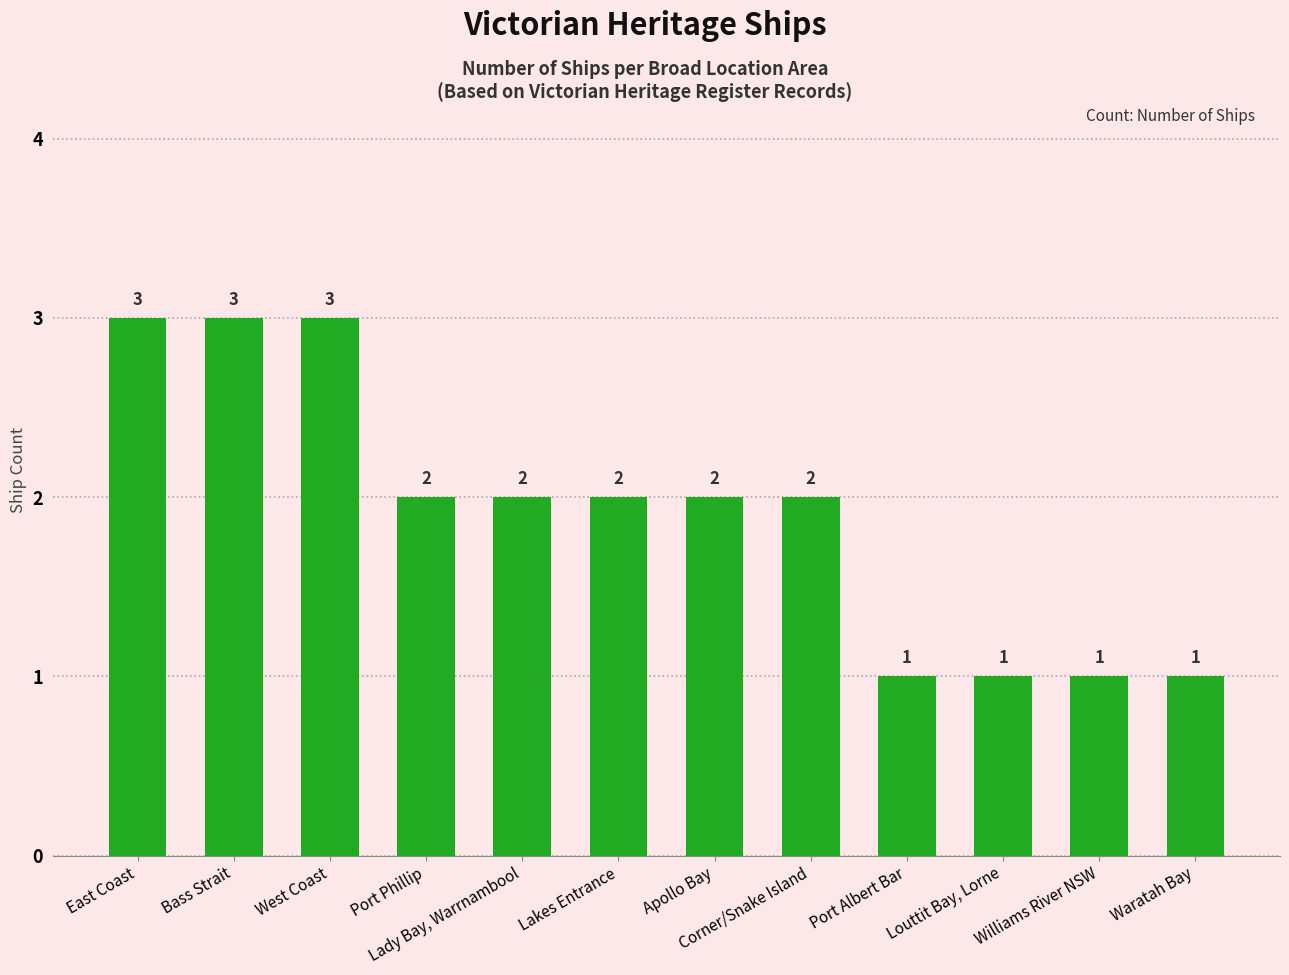

Reading left to right, extract all data points from this chart.

3	3	3	2	2	2	2	2	1	1	1	1